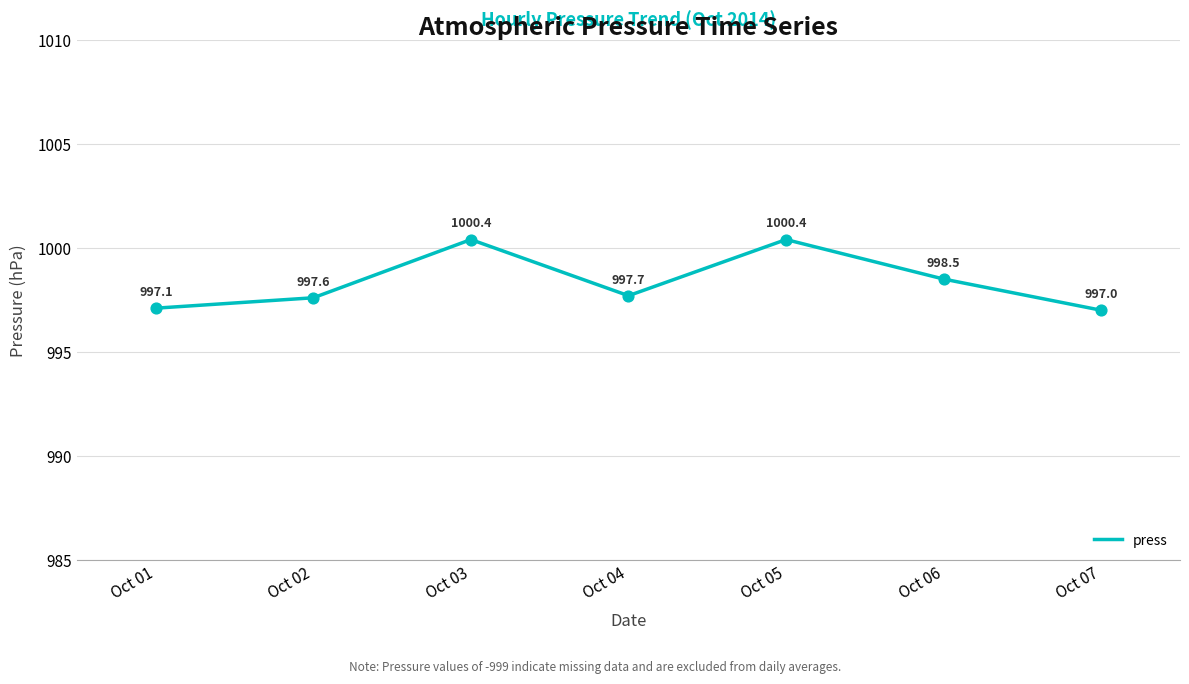

Approximately how many times larger is the value at Oct 04 compared to Oct 07?

1.0